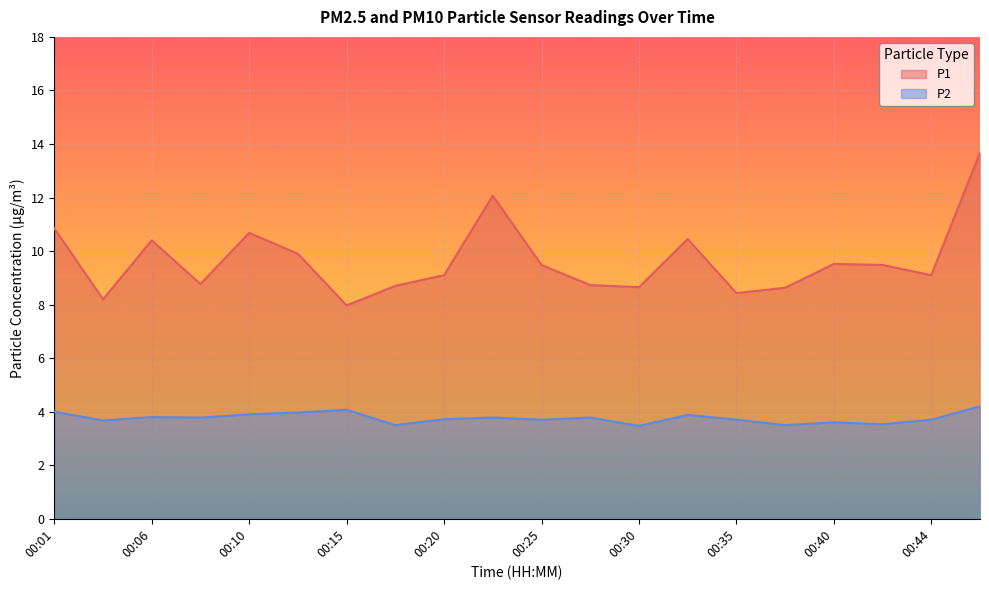

Reading right to left, list all the values displayed in this chart.

P1: 00:47=13.7	00:44=9.1	00:42=9.5	00:40=9.5	00:37=8.6	00:35=8.4	00:32=10.4	00:30=8.7	00:27=8.7	00:25=9.5	00:23=12.1	00:20=9.1	00:18=8.7	00:15=8.0	00:13=9.9	00:10=10.7	00:08=8.8	00:06=10.4	00:03=8.2	00:01=10.8
P2: 00:47=4.2	00:44=3.7	00:42=3.5	00:40=3.6	00:37=3.5	00:35=3.7	00:32=3.9	00:30=3.5	00:27=3.8	00:25=3.7	00:23=3.8	00:20=3.7	00:18=3.5	00:15=4.1	00:13=4.0	00:10=3.9	00:08=3.8	00:06=3.8	00:03=3.7	00:01=4.0